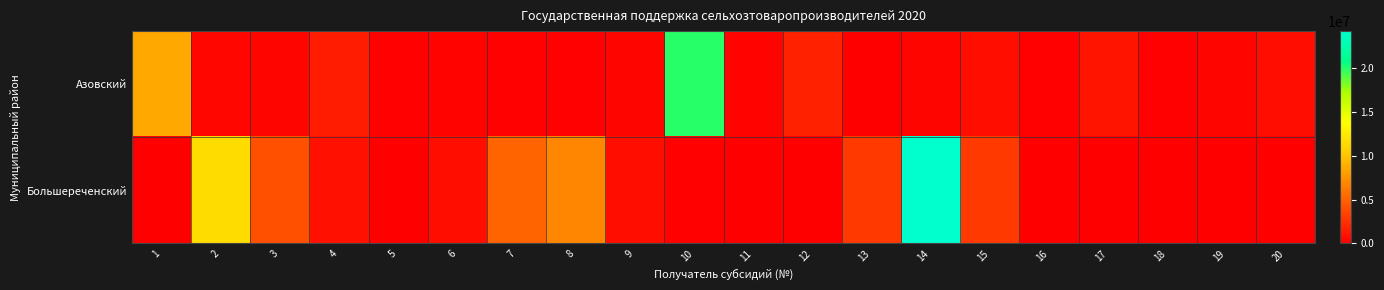

Count the number of data series in this chart.

2